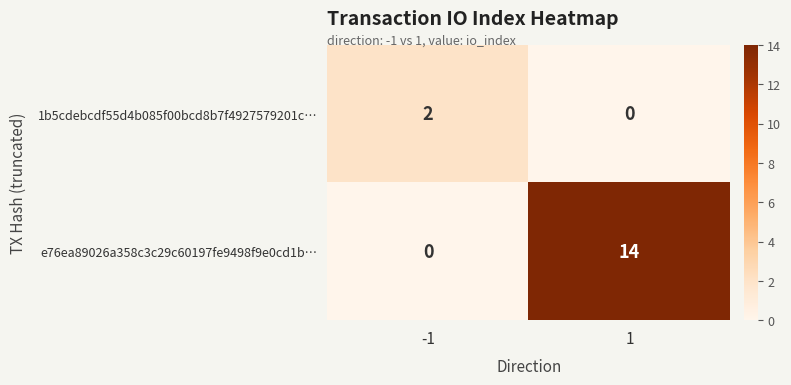

What is the average value of the e76ea89026a358c3c29c60197fe9498f9e0cd1b… series?

7